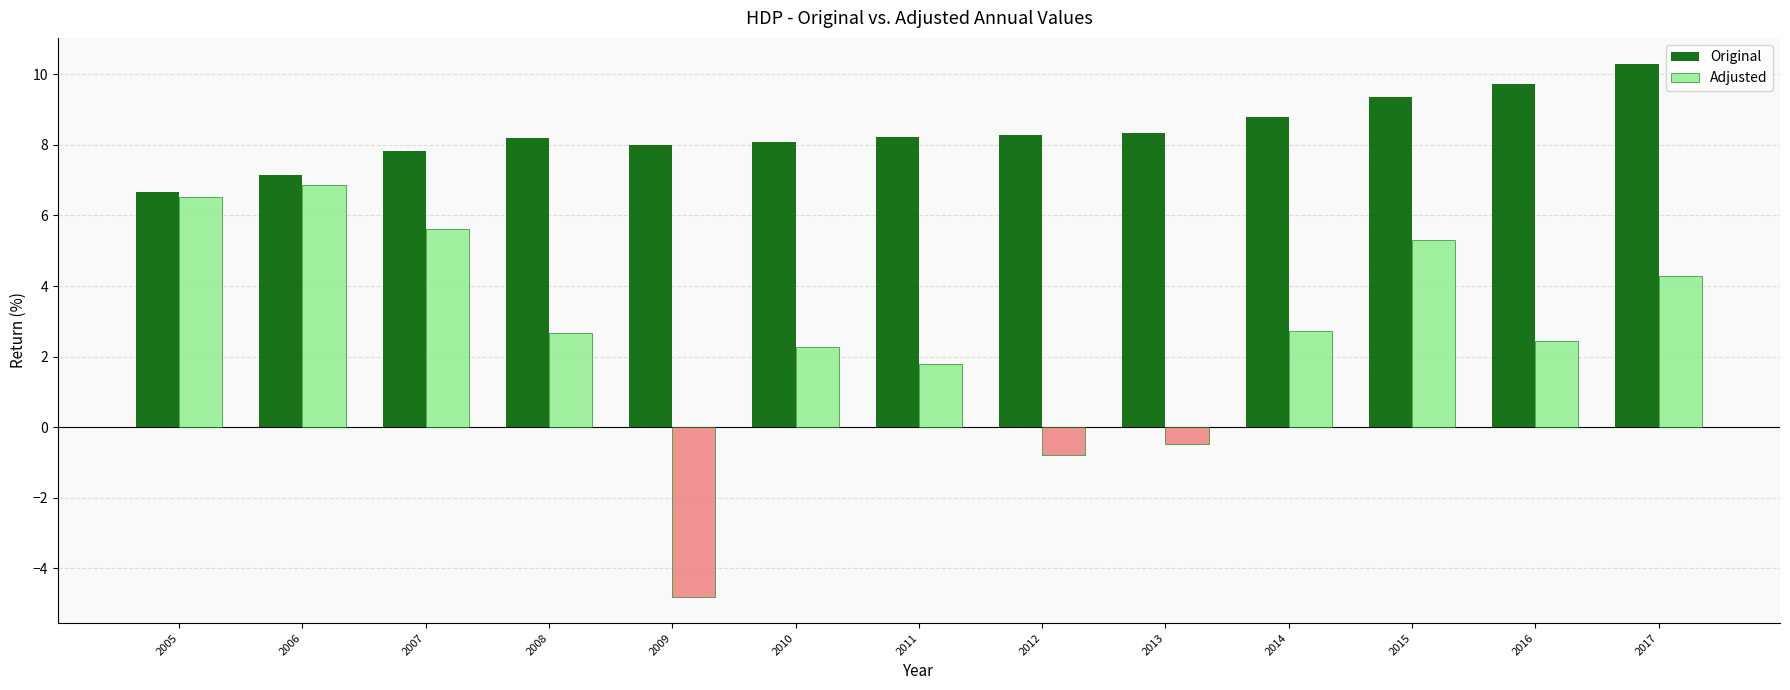

Which category has the highest value in the Adjusted series?

2006